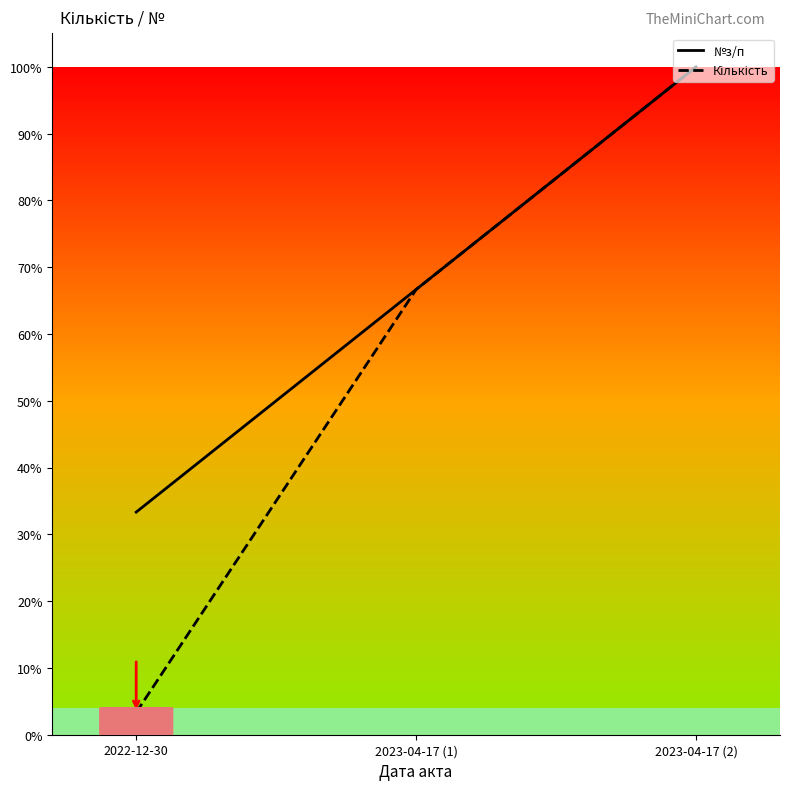

What is the greatest value displayed?

100.0